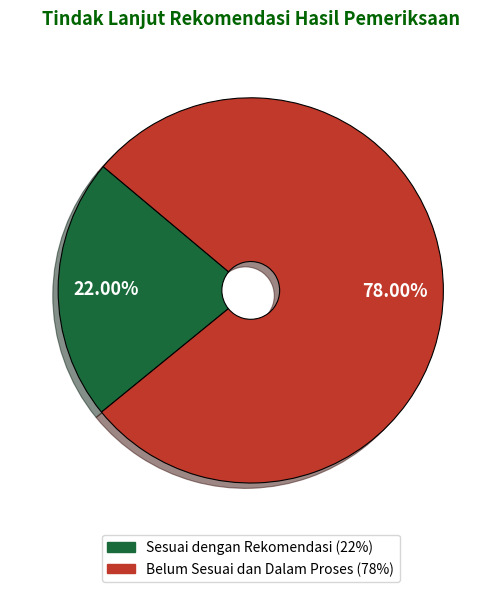

True or false: Sesuai dengan Rekomendasi accounts for 10% of the total.

False